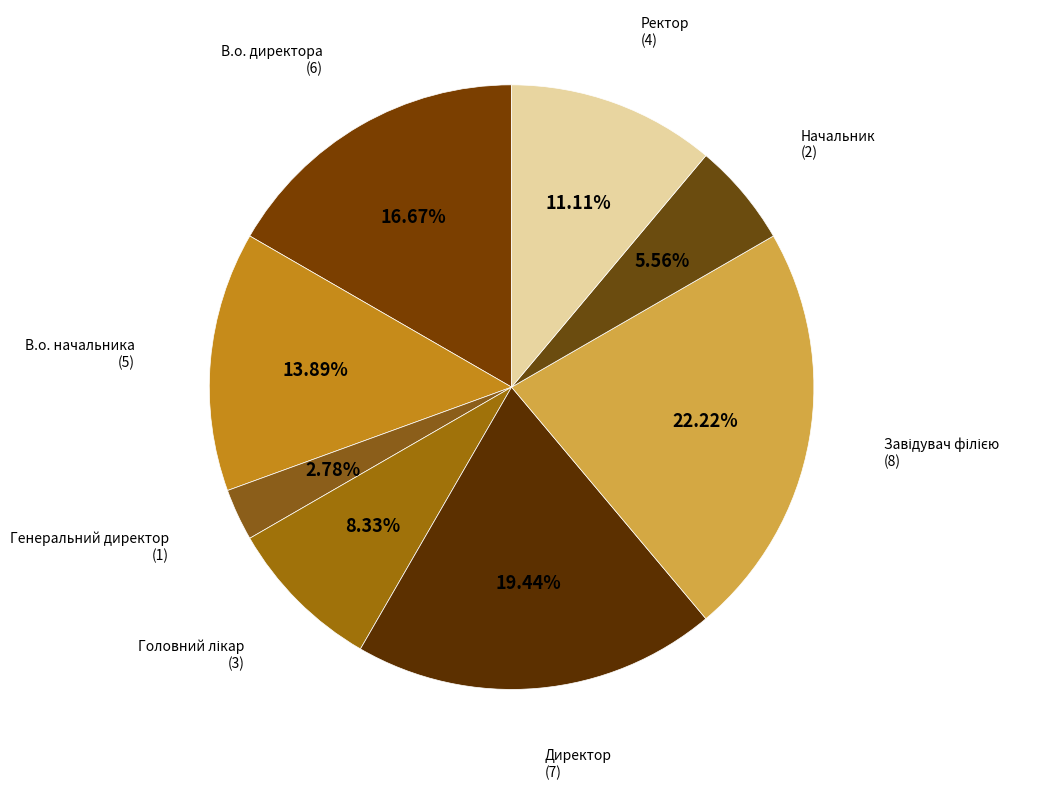

How many segments does this pie chart have?

8